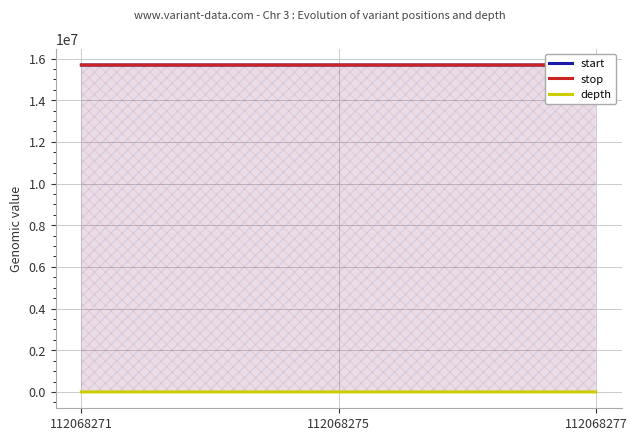

Between 112068271 and 112068277, which is larger?

112068277